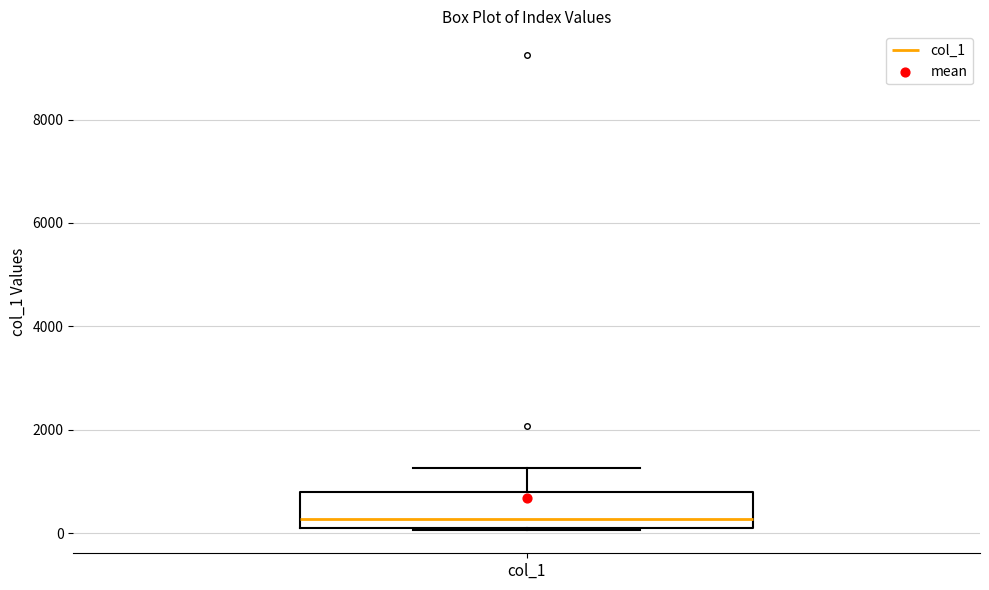

Transcribe this box plot: give where the median line is, the range the box spans, and where the two whiskers end, as read against the y-axis. The values are not printed on the chart, so give them approximately, as read against the axis.

median 200 (just above the box's lower edge), box 200 to 800, whiskers 0 to 1200